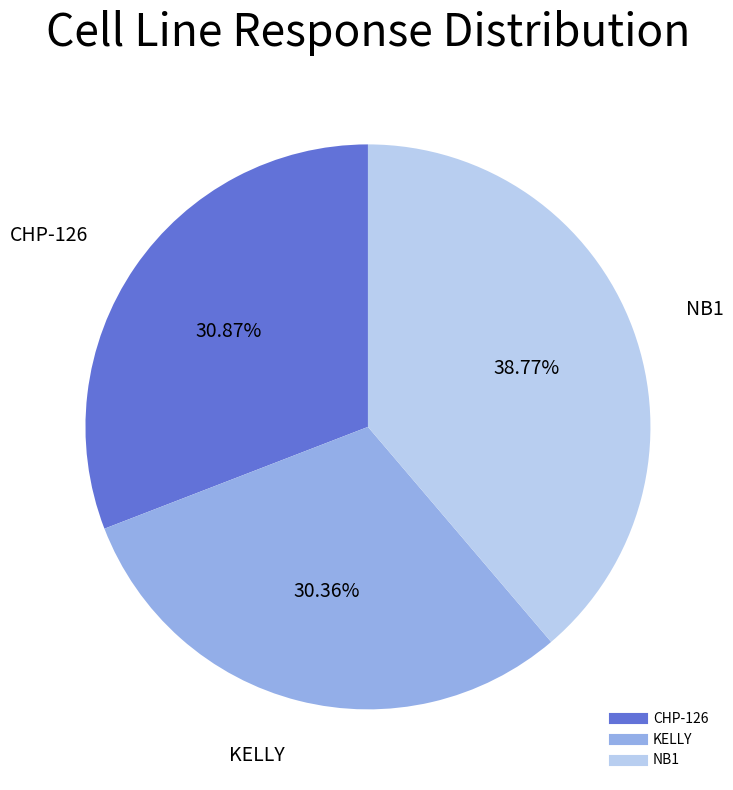

Between KELLY and CHP-126, which is larger?

CHP-126